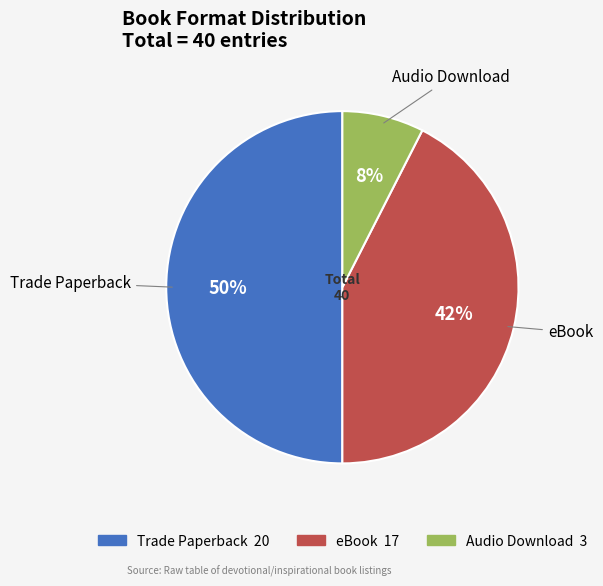

Which slice is the smallest?

Audio Download